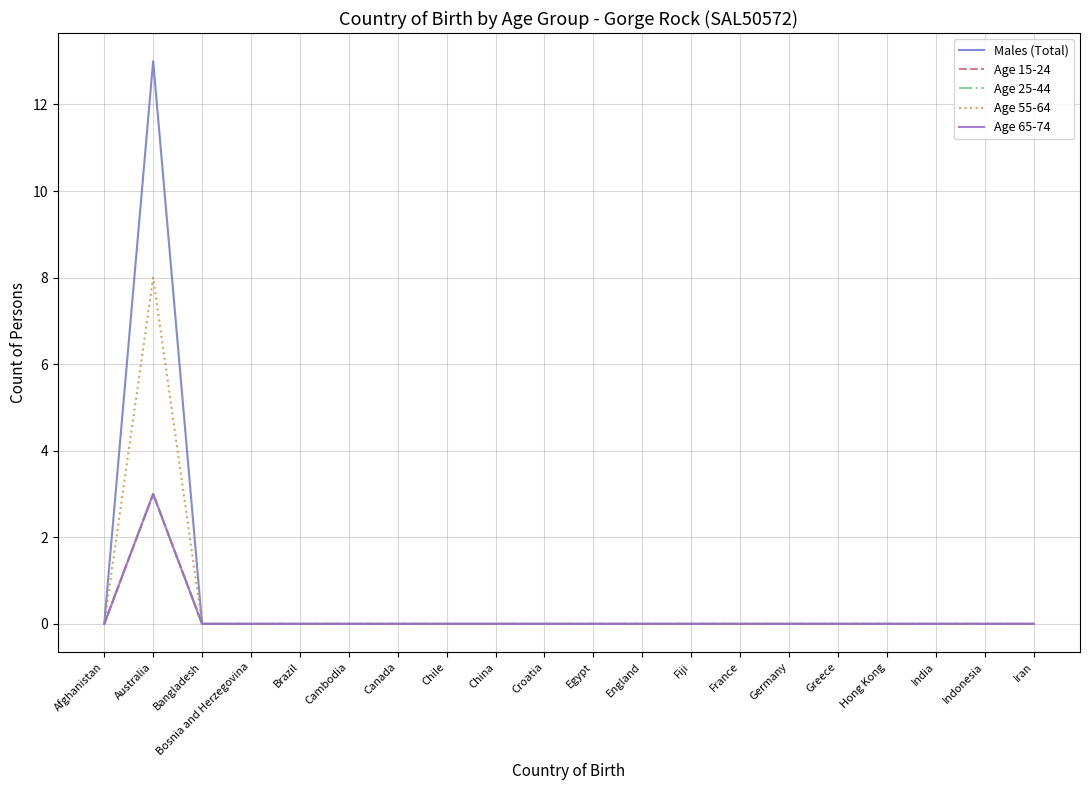

Does the chart display data point markers on the line(s)?

No